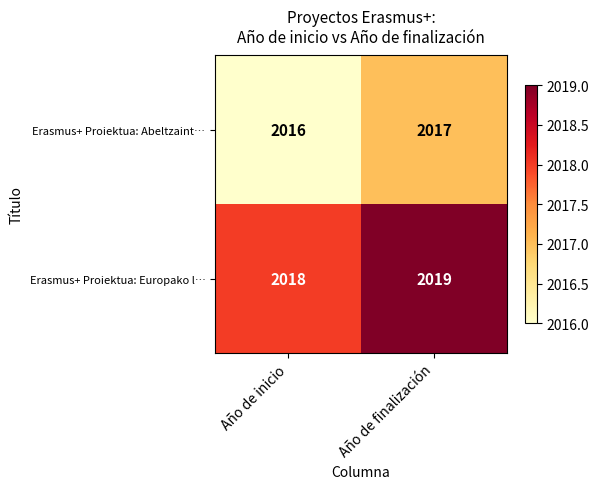

True or false: Erasmus+ Proiektua: Europako l… has a value of 2019 at Año de finalización.

True